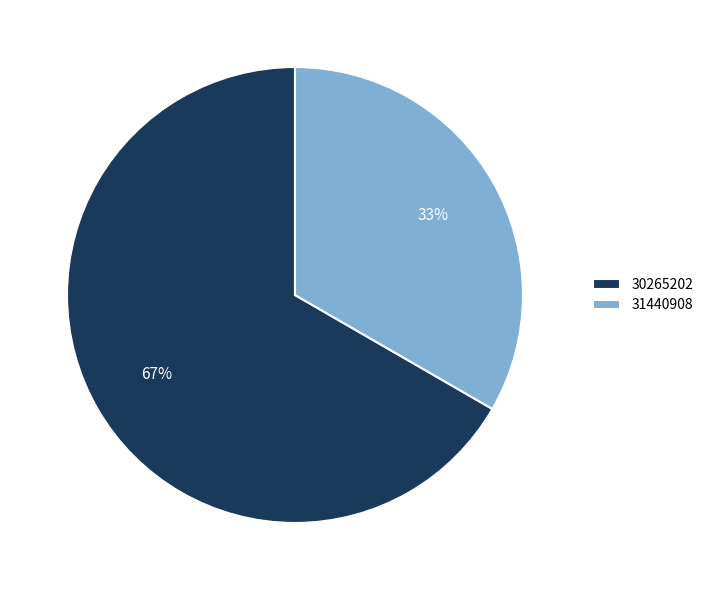

Which category accounts for the majority?

30265202